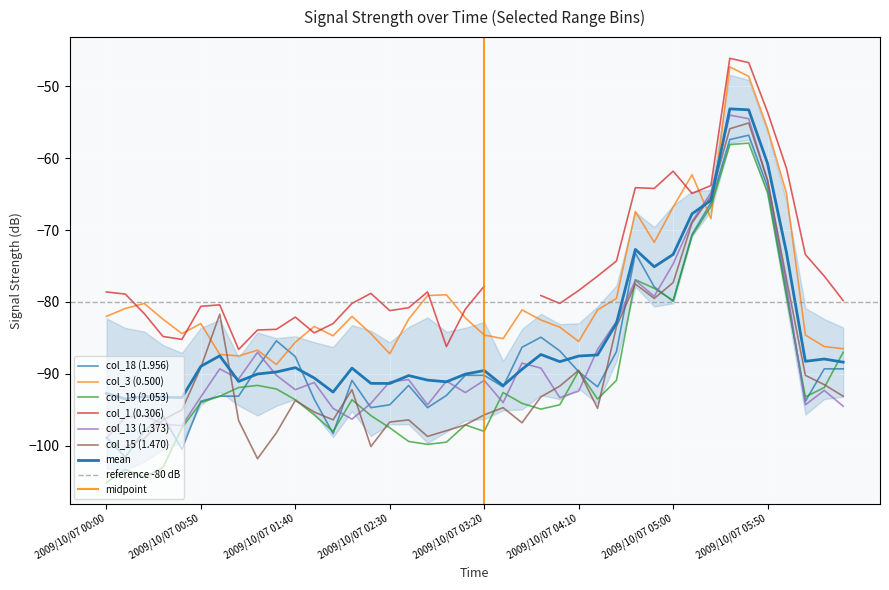

What is the spread (max minus min) of values at 2009/10/07 05:40?

9.3